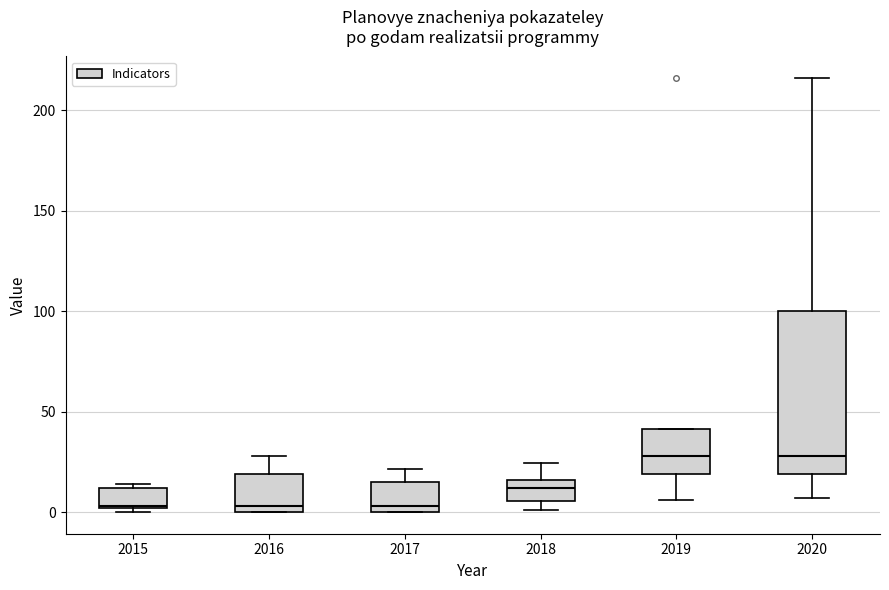

Reading left to right, read every box against the y-axis: the position of its median line, the range the box covers, and the ends of its whiskers. The values are not printed on the chart, so give them approximately, as read against the axis.

2015: median 5, box 0 to 10, whiskers 0 (just below the box's lower edge) to 15
2016: median 5, box 0 to 20, whiskers 0 to 30
2017: median 5, box 0 to 15, whiskers 0 to 20
2018: median 10, box 5 to 15, whiskers 0 to 25
2019: median 30, box 20 to 40, whiskers 5 to 40
2020: median 30, box 20 to 100, whiskers 5 to 215